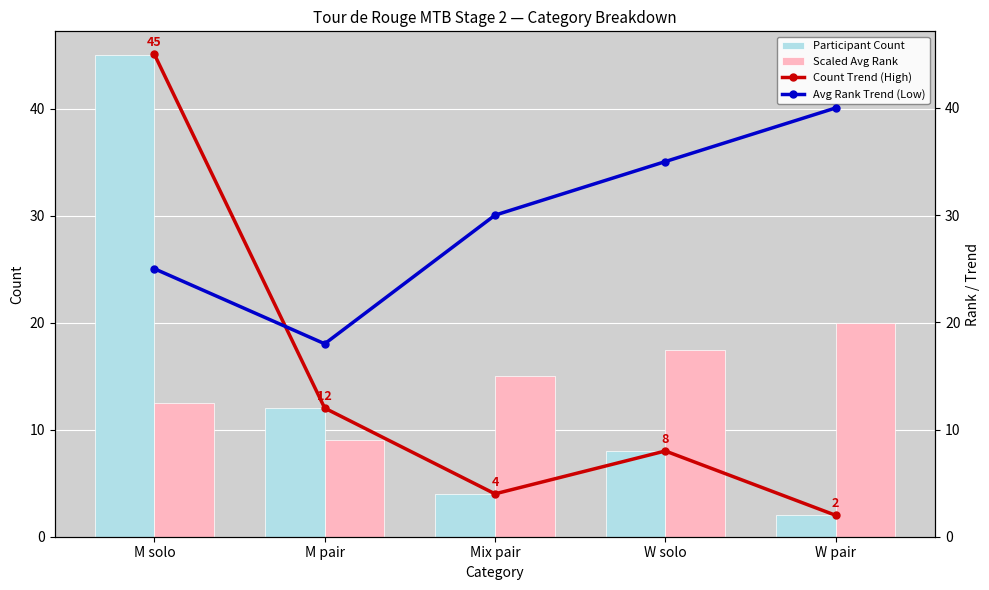

What is the value of the Scaled Avg Rank bar at the 4th from the left?

17.5